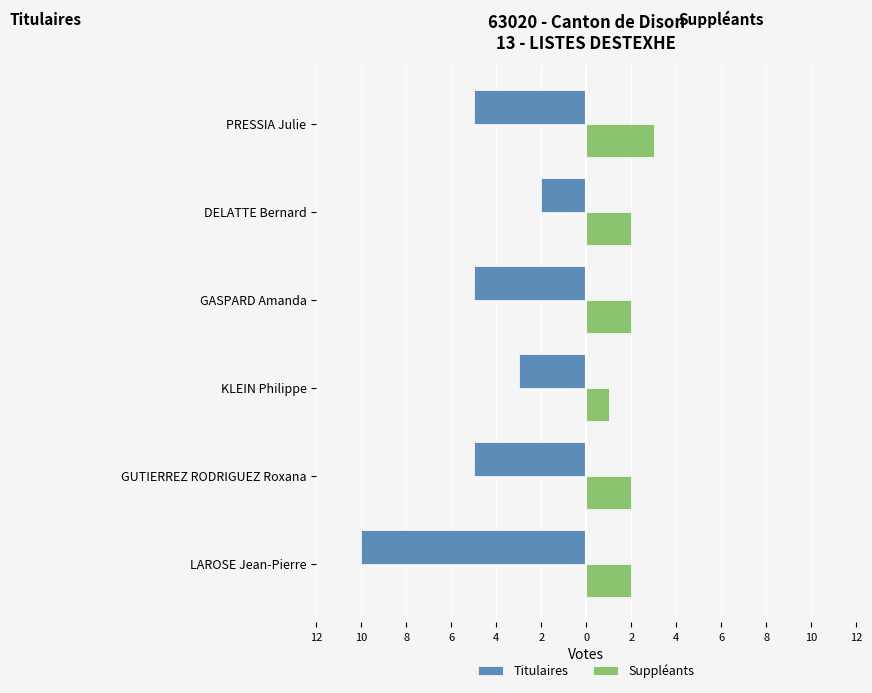

What are all the series names shown in the legend?

Titulaires, Suppléants